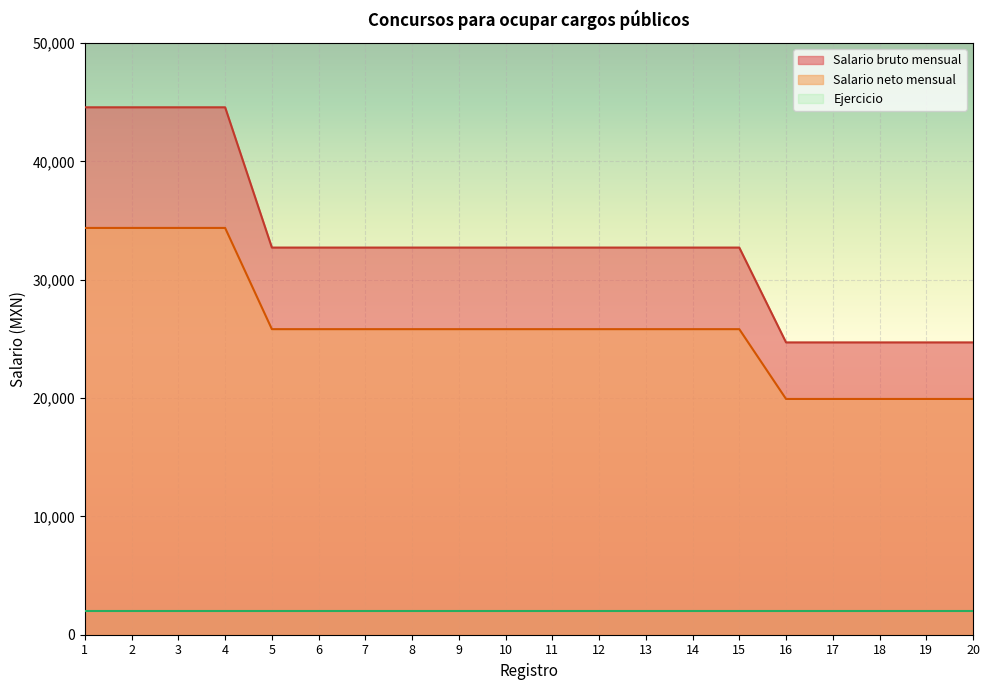

At how many categories does at least one series exceed 35305?

4